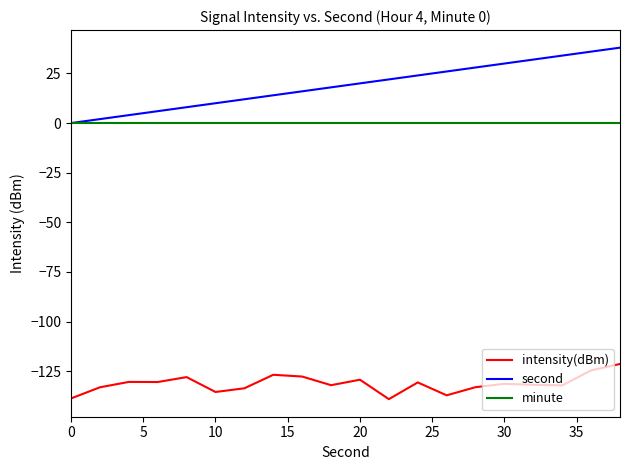

Which series has the largest range (max minus min)?

second